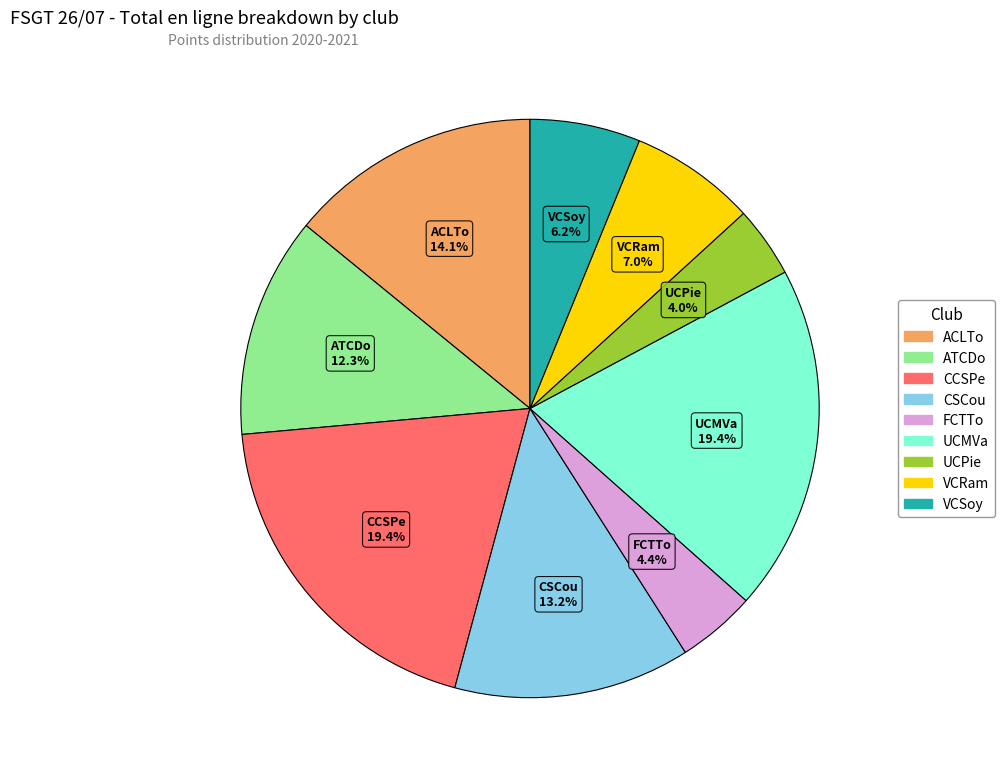

To the nearest percent, what is the average slice percentage?

11%